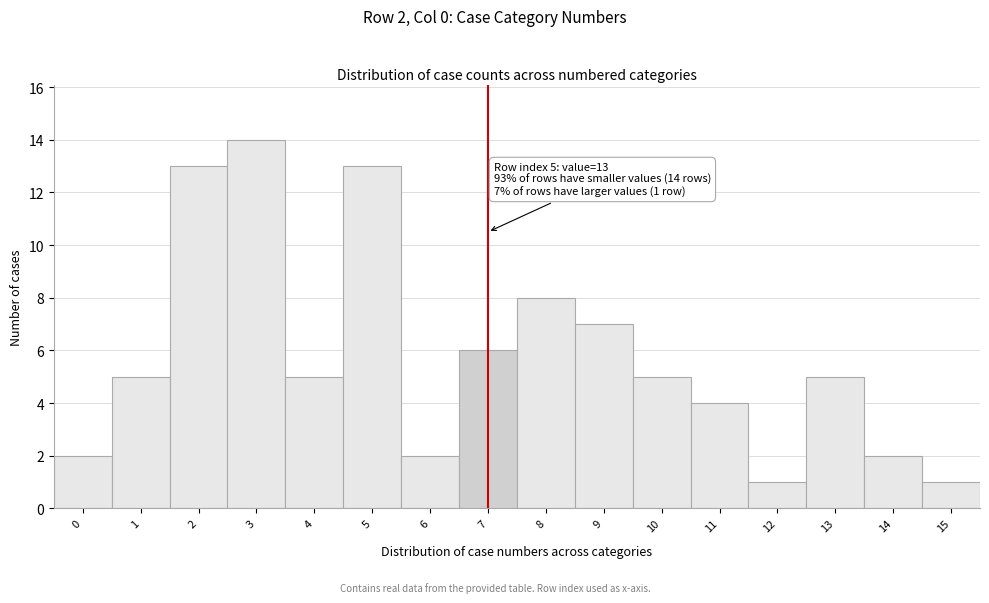

Reading left to right, extract all data points from this chart.

2	5	13	14	5	13	2	6	8	7	5	4	1	5	2	1